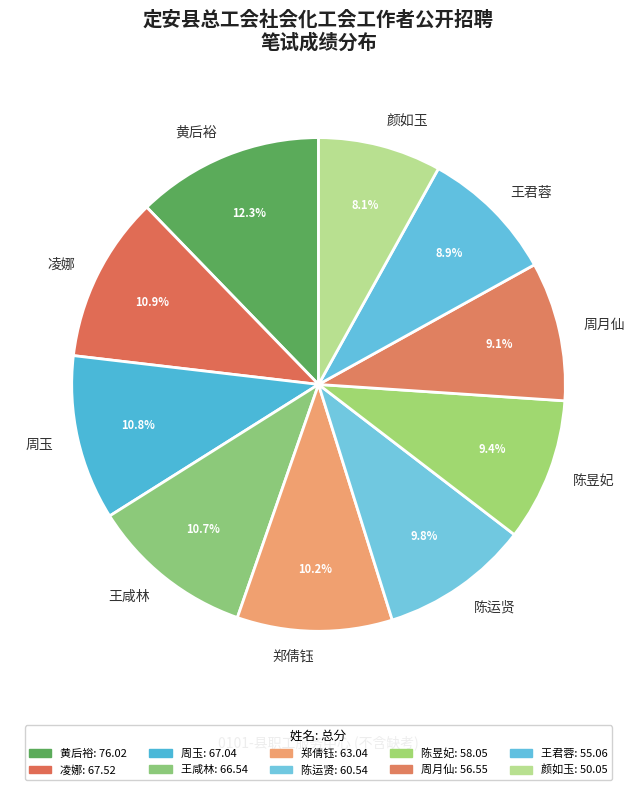

Which slice is the largest?

黄后裕